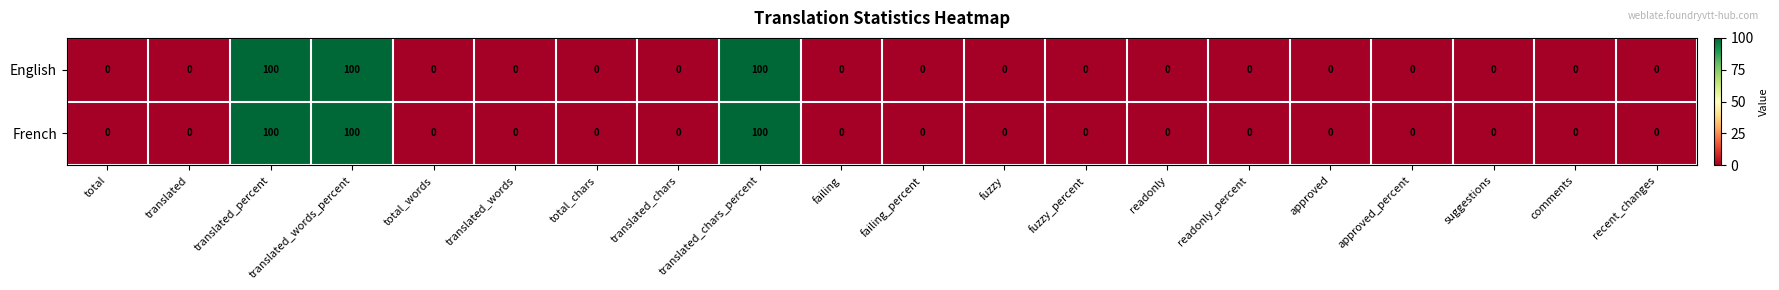

At how many categories does at least one series exceed 91?

3